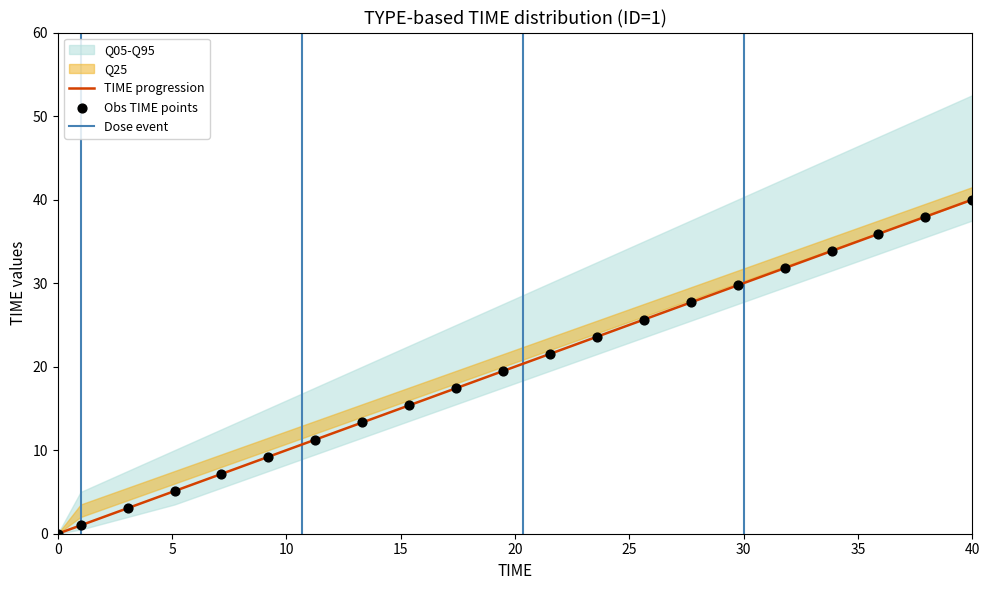

Which series contains the highest Y value?

Q95